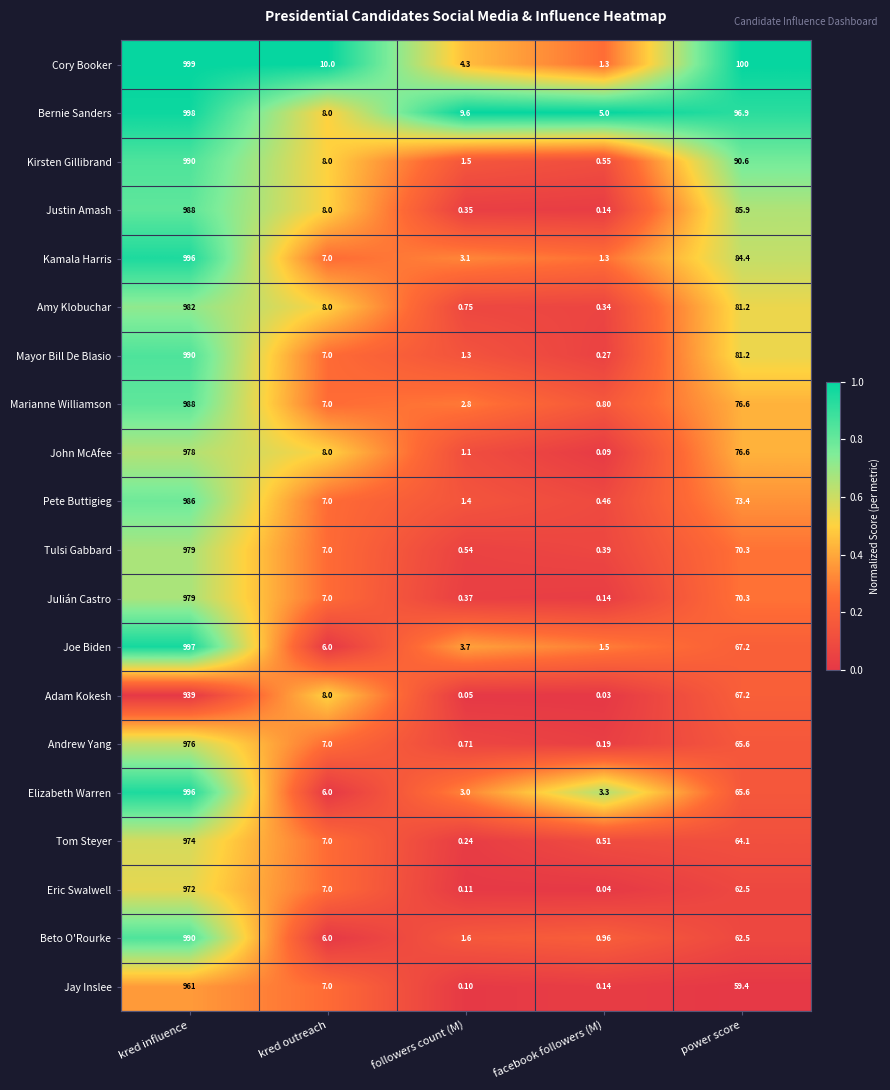

Which label corresponds to the smallest value in the chart?

facebook followers (M)